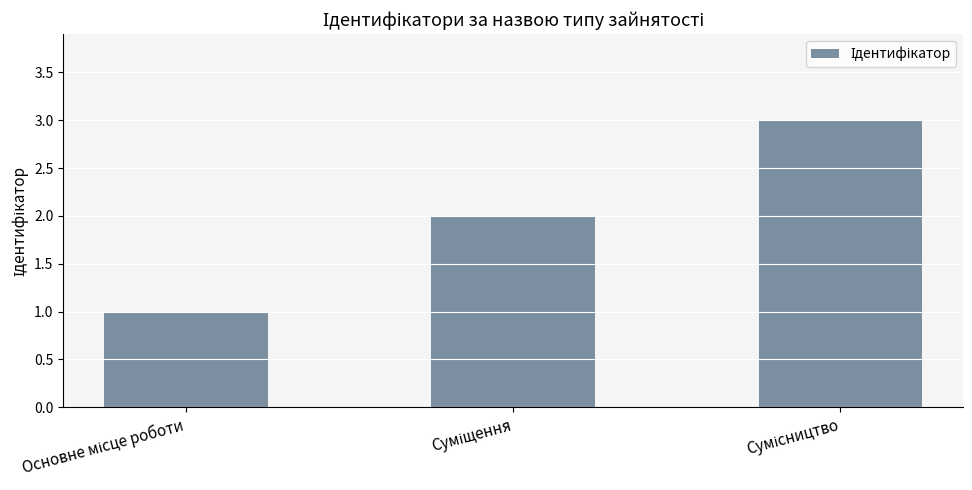

What is the sum of all values?

6